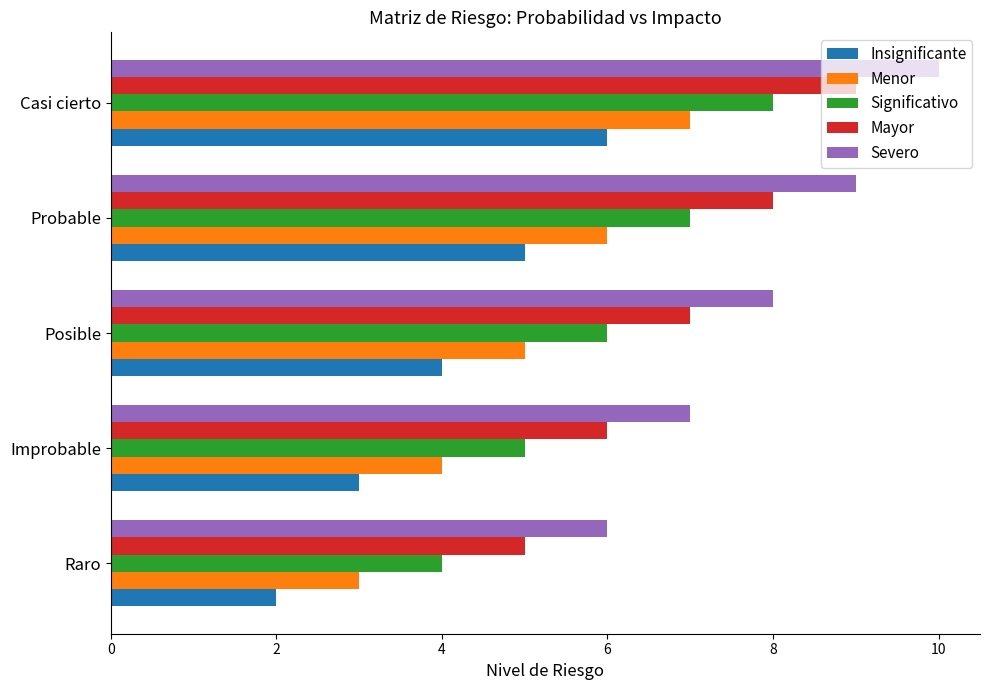

Is it true that Severo equals 9 at Probable?

True